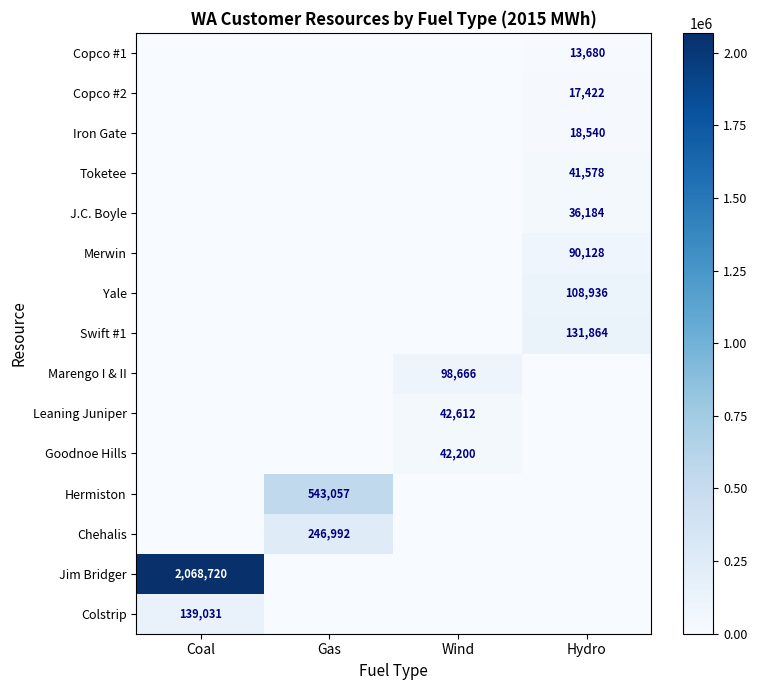

Is the value of Chehalis at Gas greater than the value of Marengo I & II at Wind?

Yes